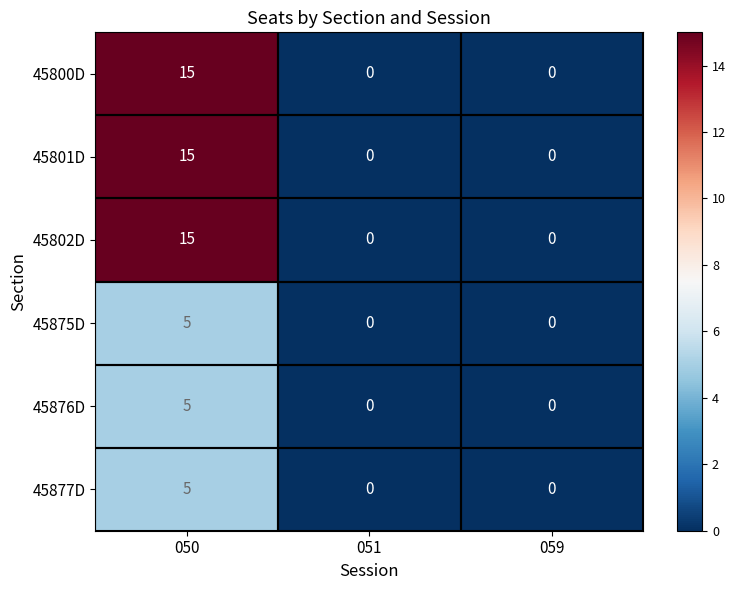

The 45802D series shows 9 at 050. True or false?

False